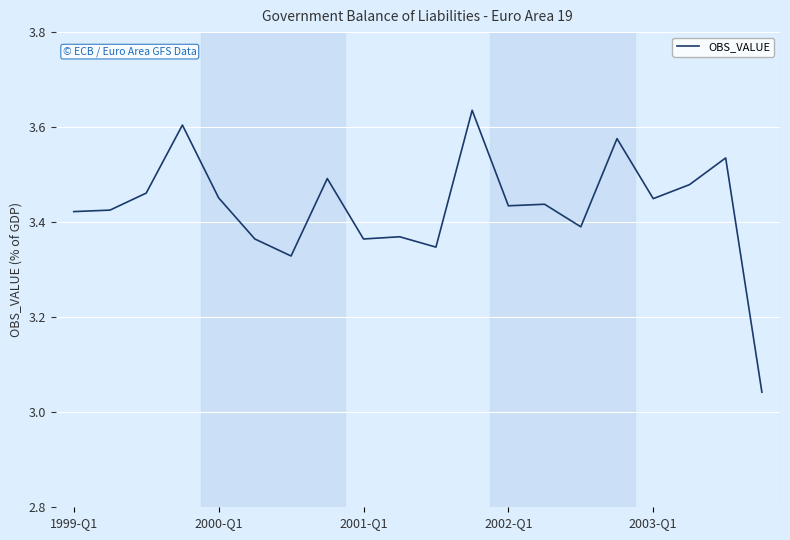

What is the difference between the maximum and minimum values?

0.6